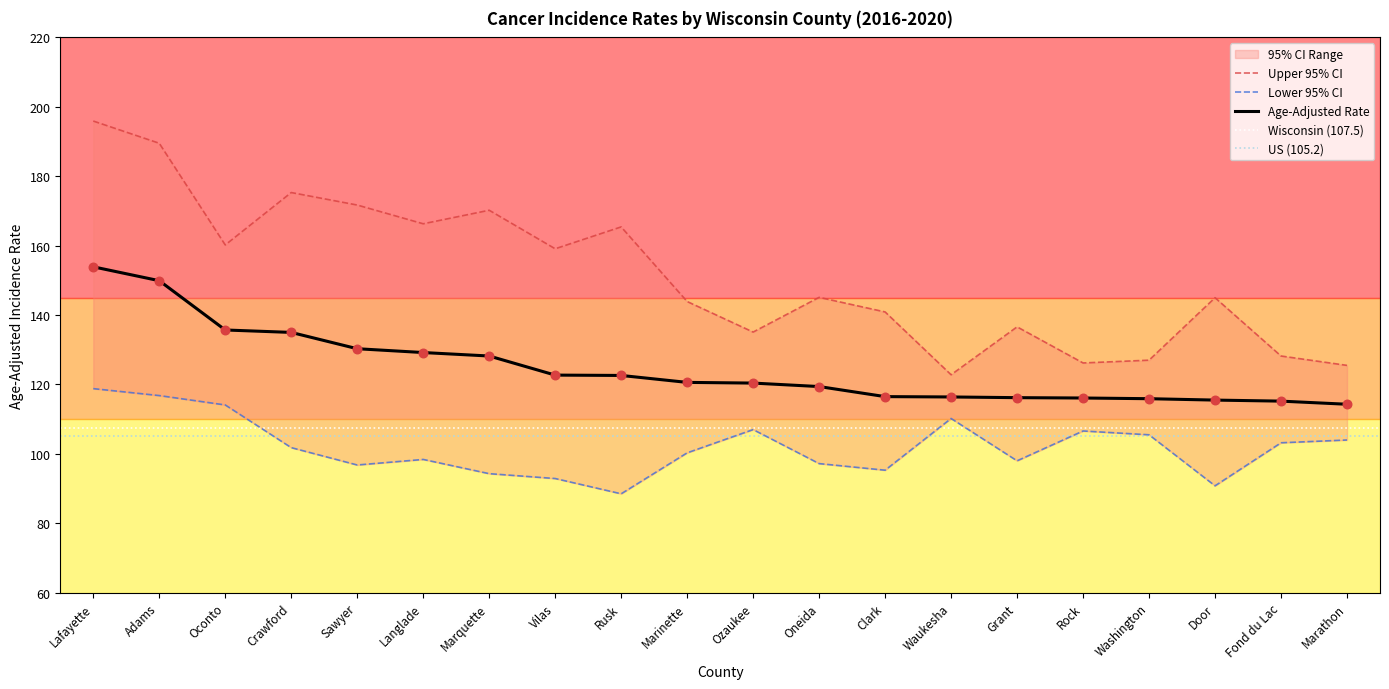

True or false: Age-Adjusted Rate has a value of 116.1 at Rock.

True